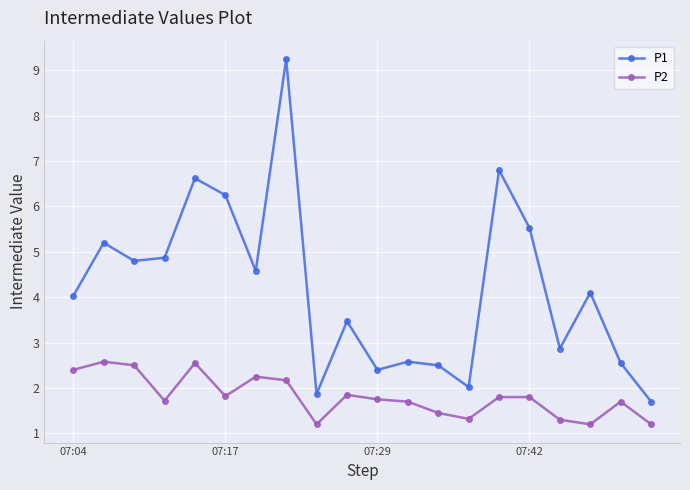

How many interior local peaks does the P1 series have?

7